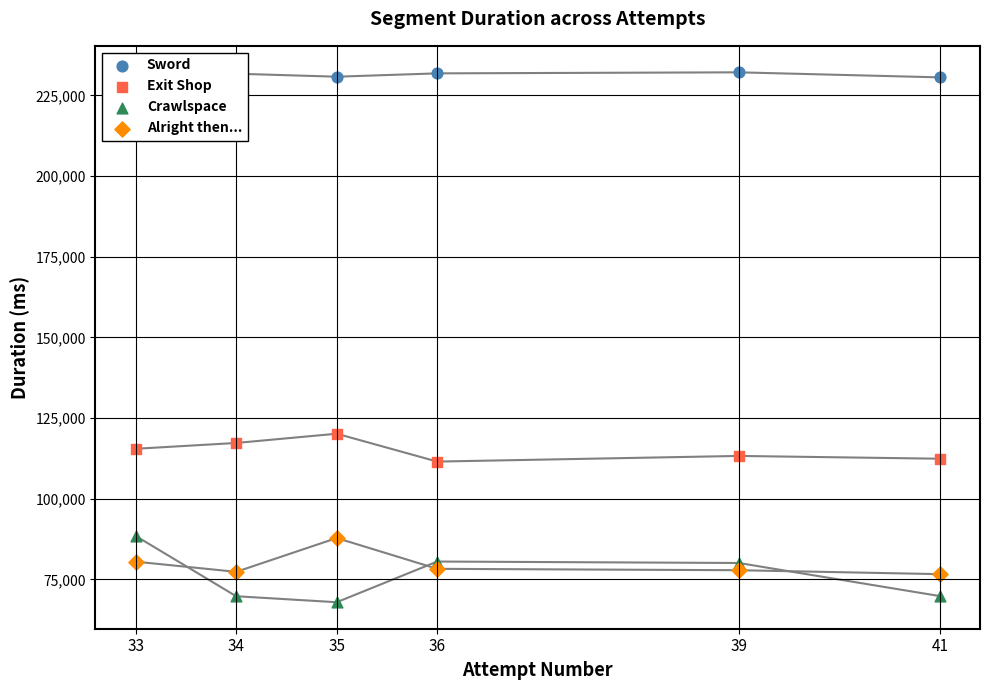

At which category is the sum across all series the highest?

33